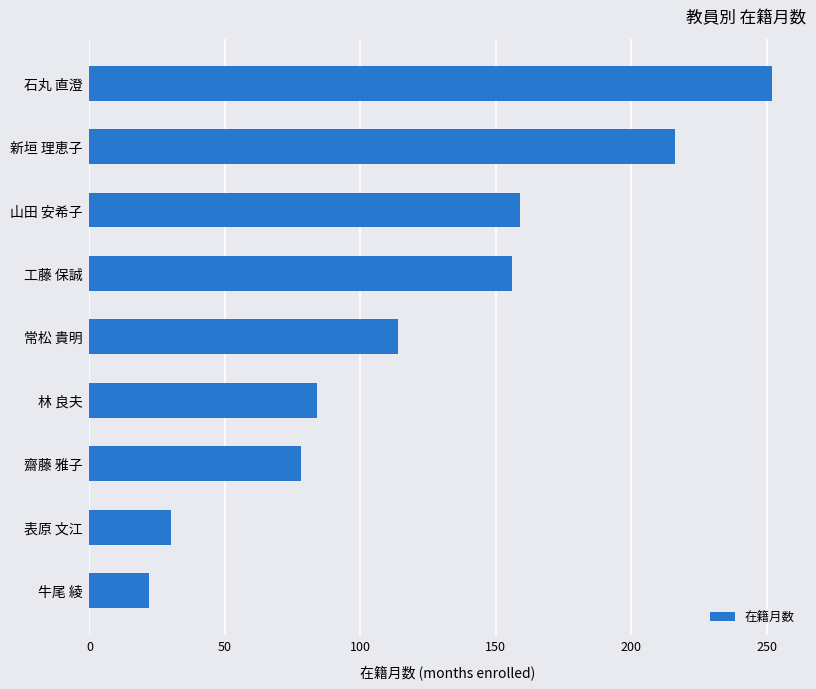

What is the change in value from 常松 貴明 to 石丸 直澄?

+138